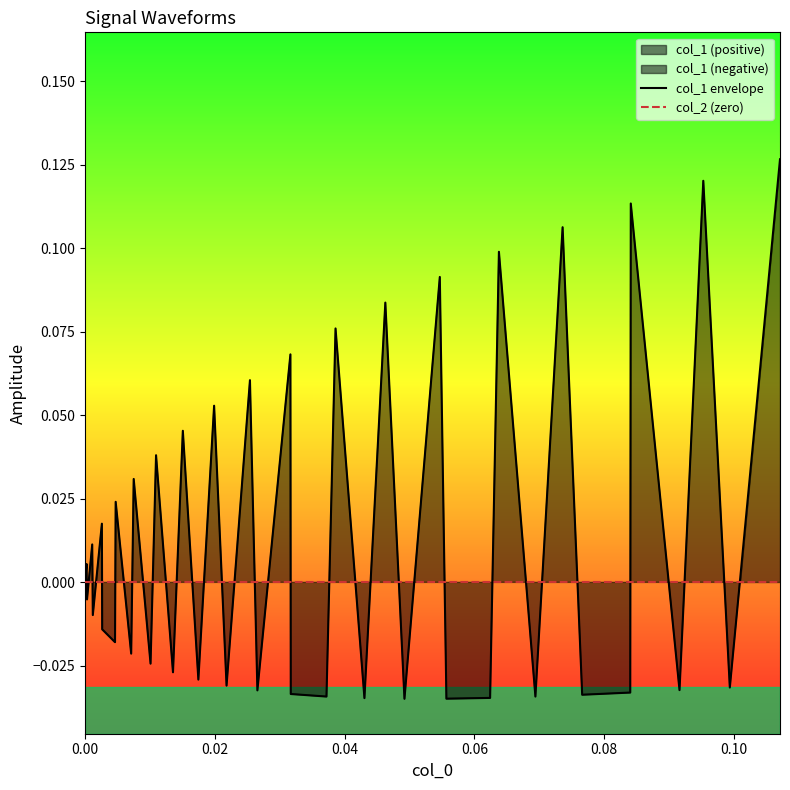

How many lines are shown in the chart?

2